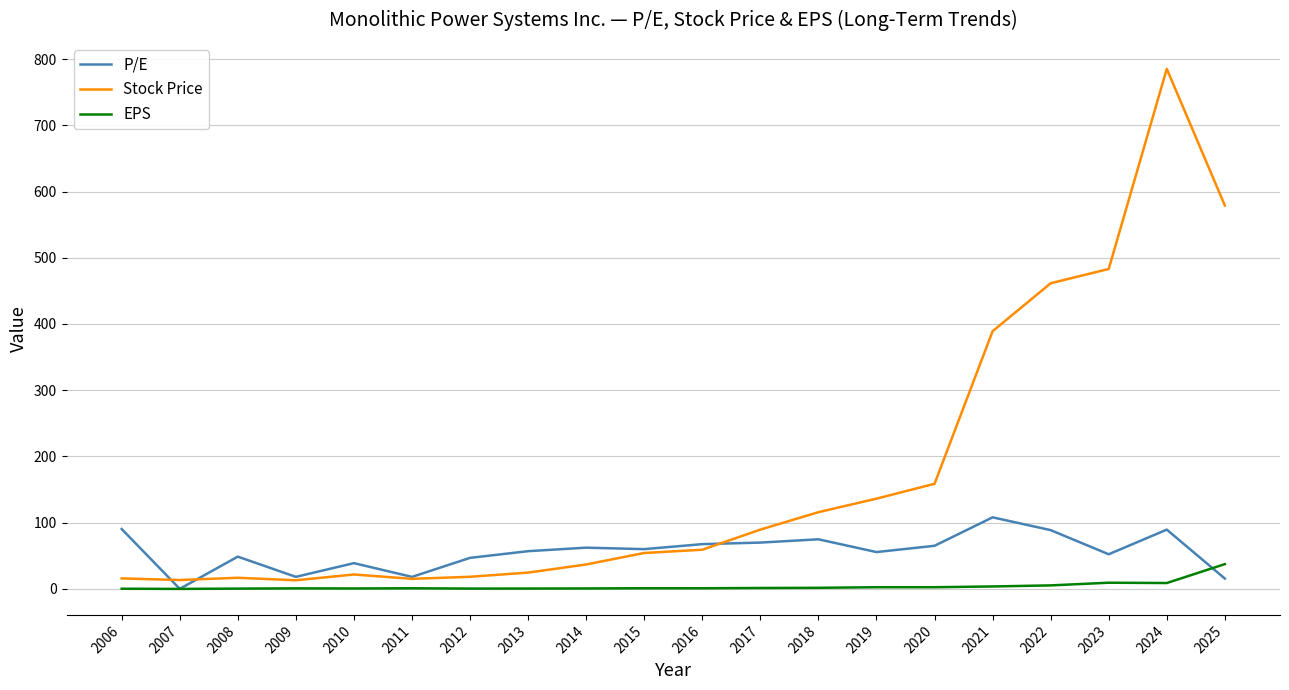

True or false: P/E has more than 0 points higher than both neighbors.

True